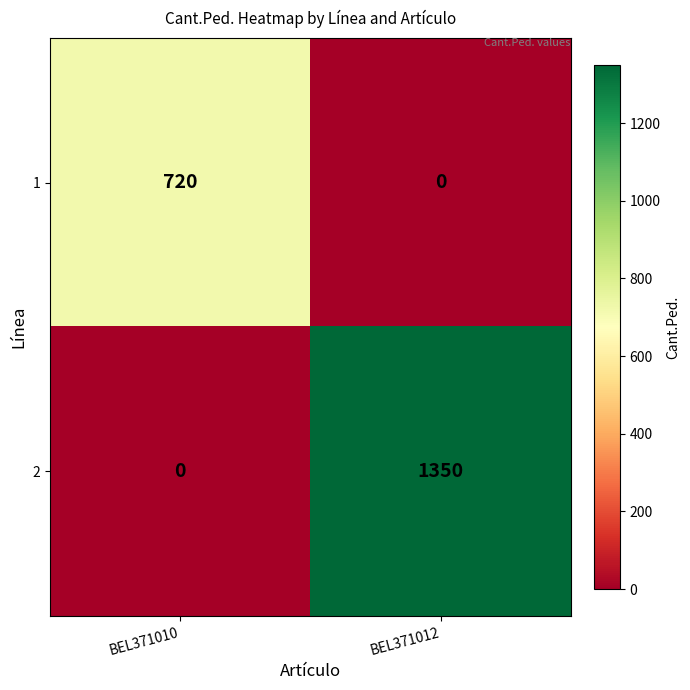

At which category does the chart reach its peak across all series?

BEL371012